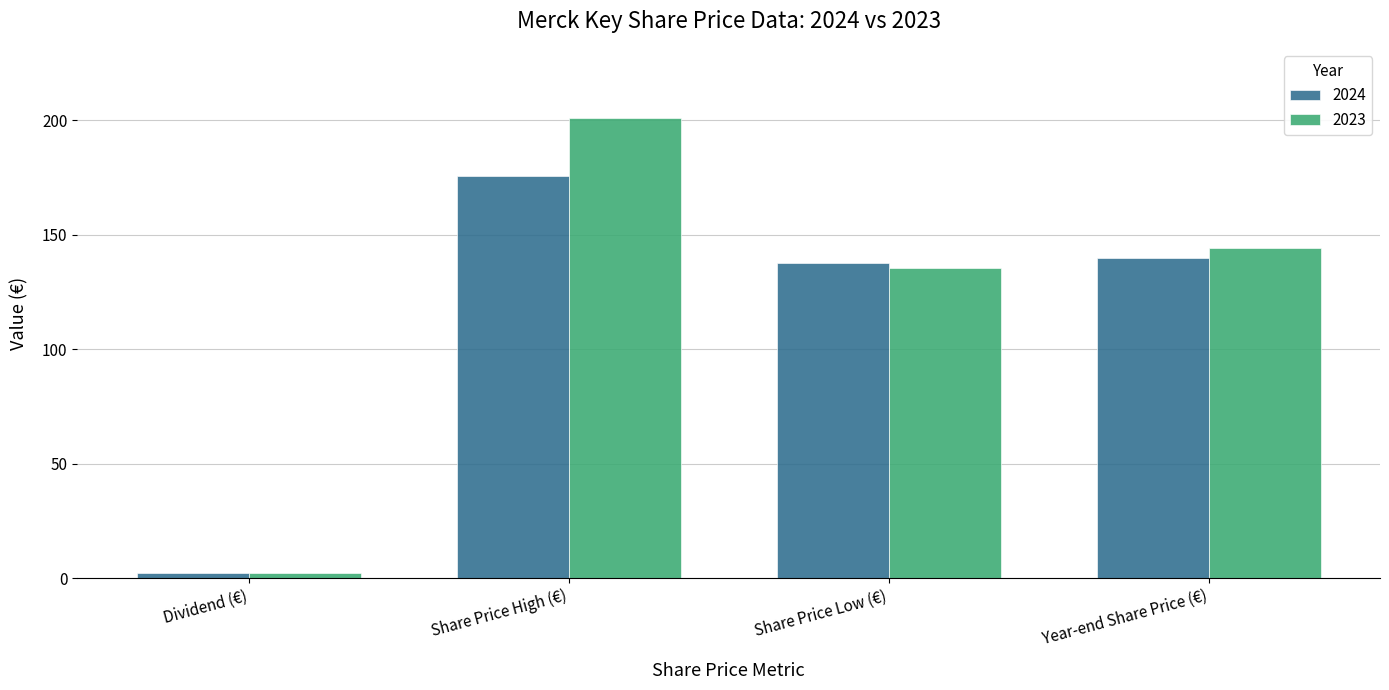

Which series has the largest range (max minus min)?

2023